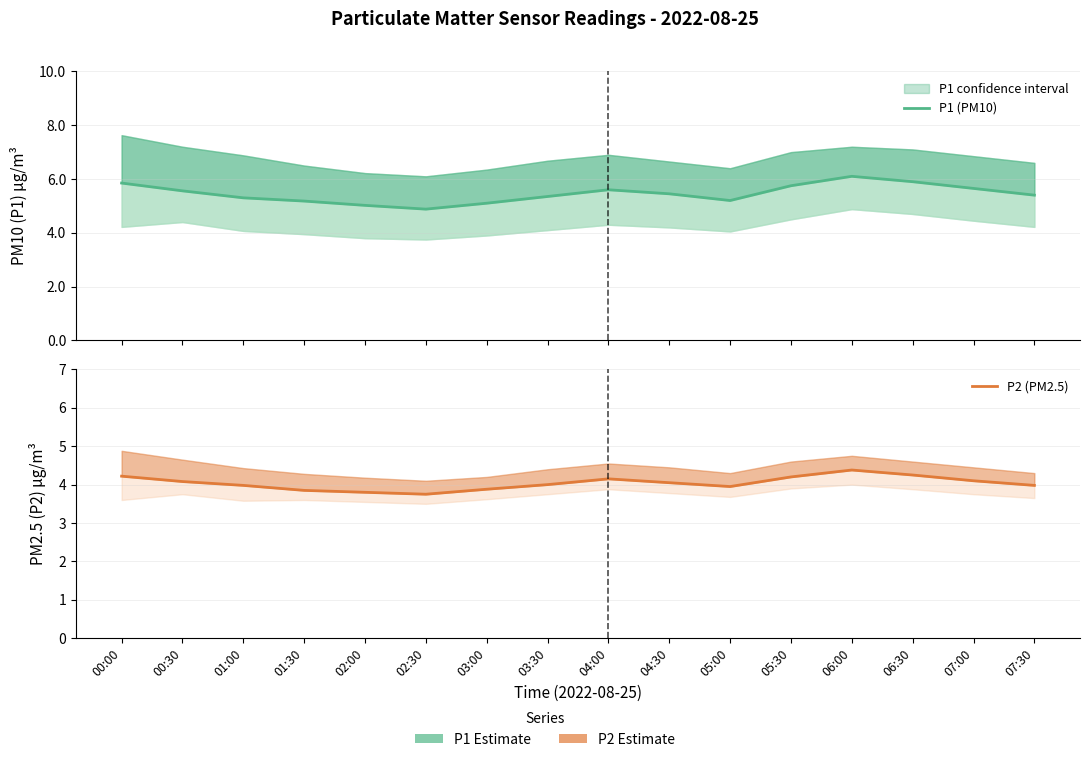

What is the sum of all P1 (PM10) values?

87.3